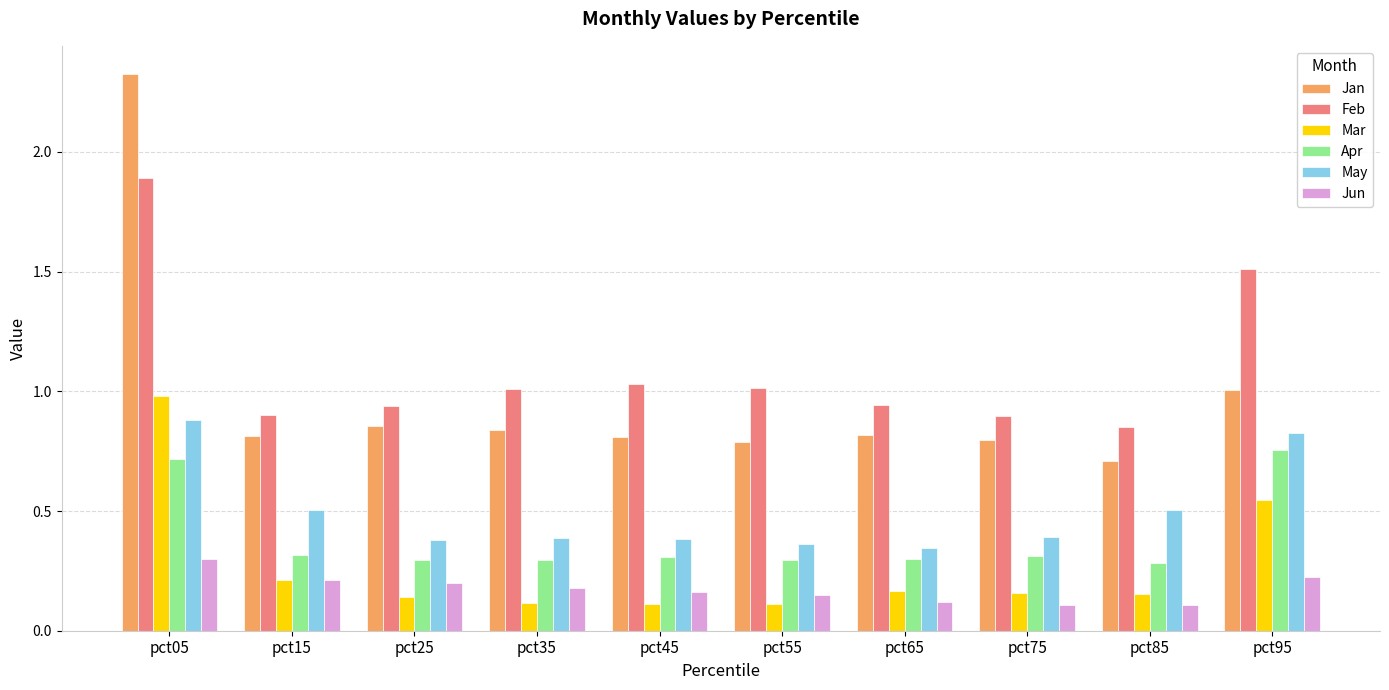

Which category has the highest value in the Feb series?

pct05